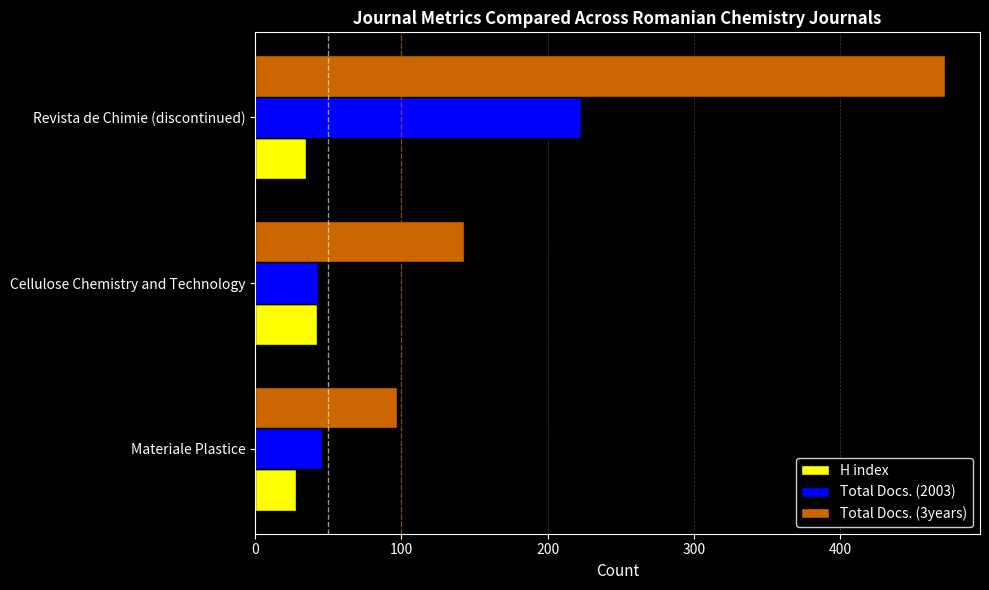

Where is Total Docs. (2003) nearest to the value 133?

Materiale Plastice